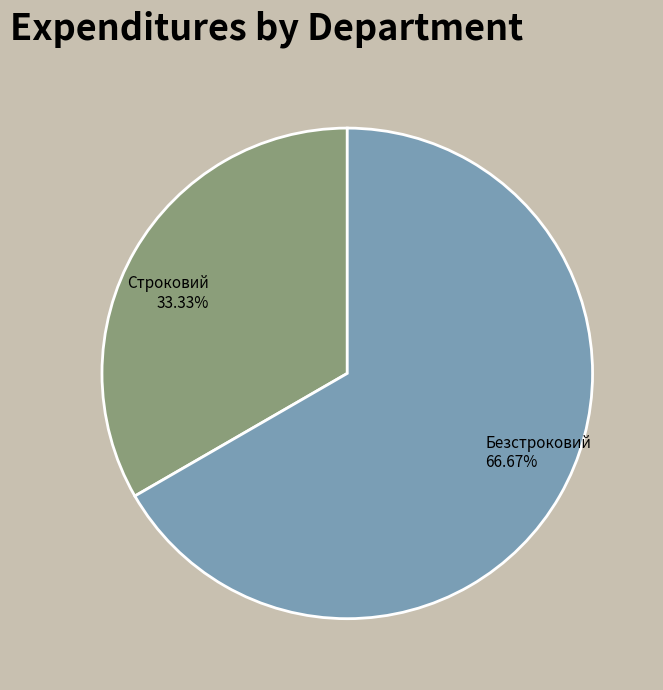

To the nearest percent, what is the average slice percentage?

50%